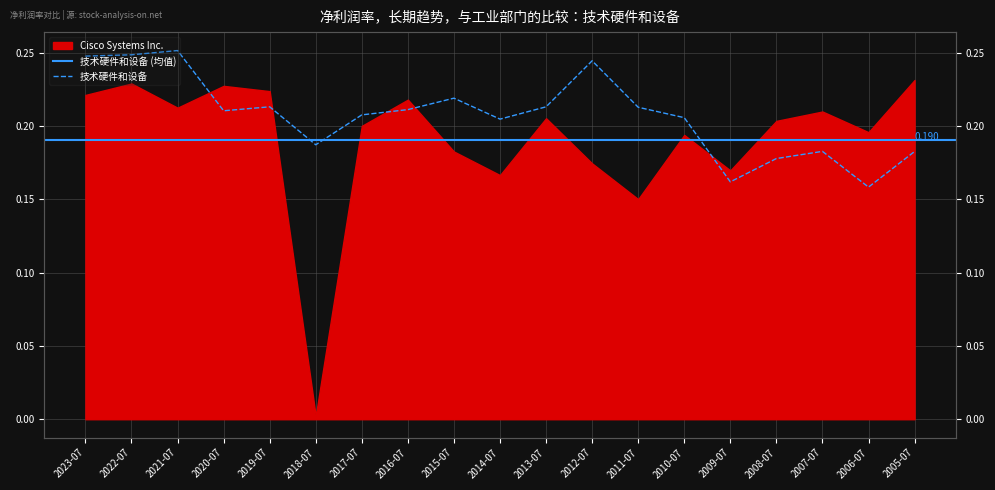

What is the average value?

0.2